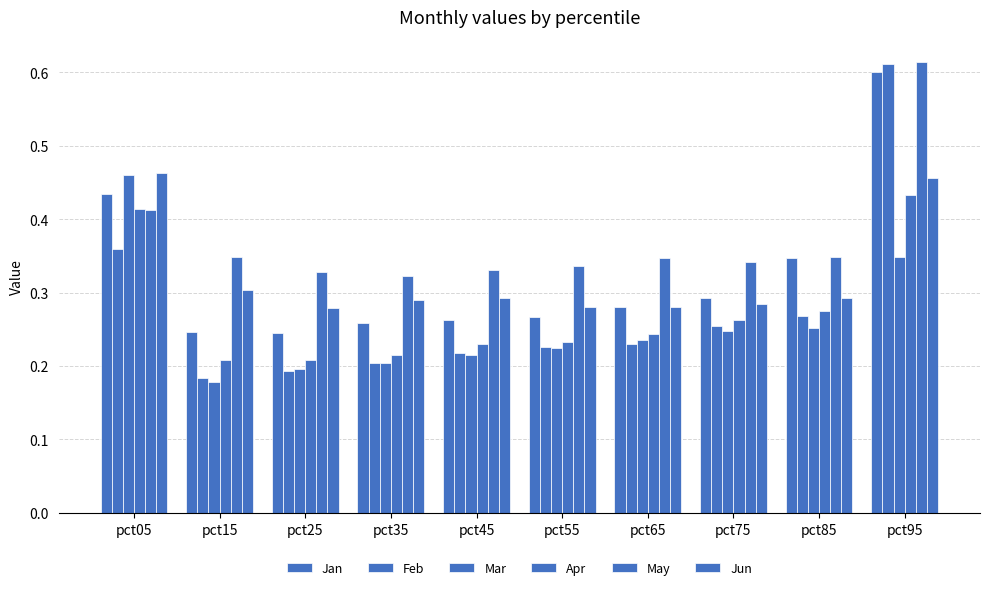

Between pct65 and pct75, which is larger?

pct75